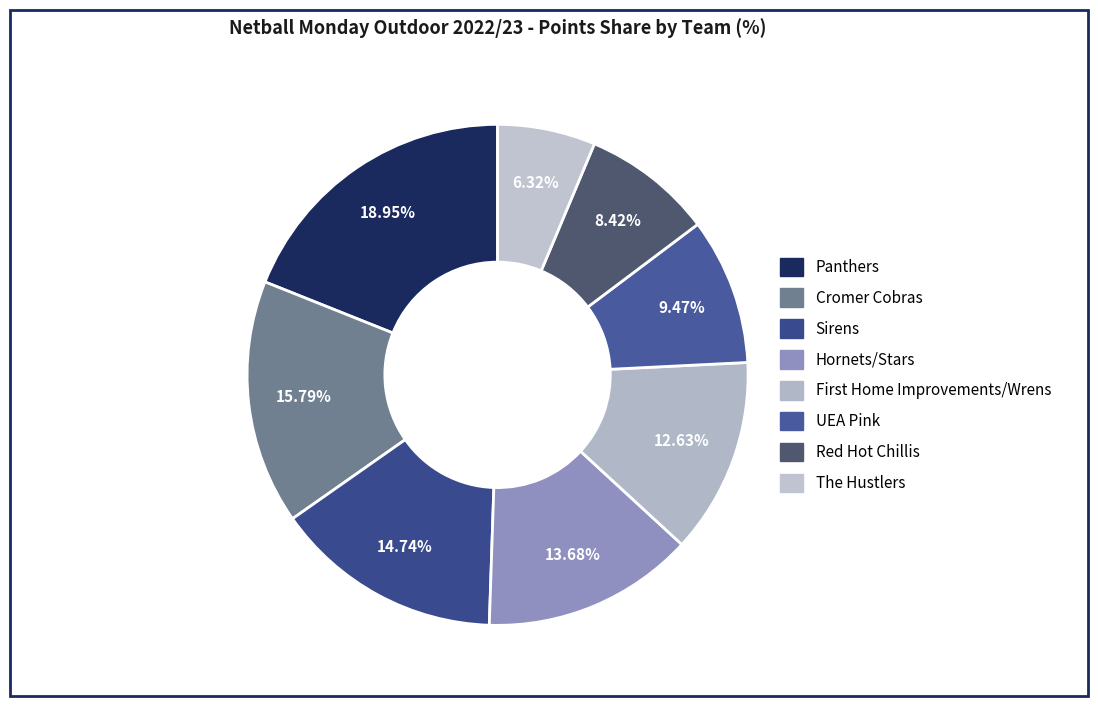

What percentage is the Red Hot Chillis slice, to the nearest percent?

8%